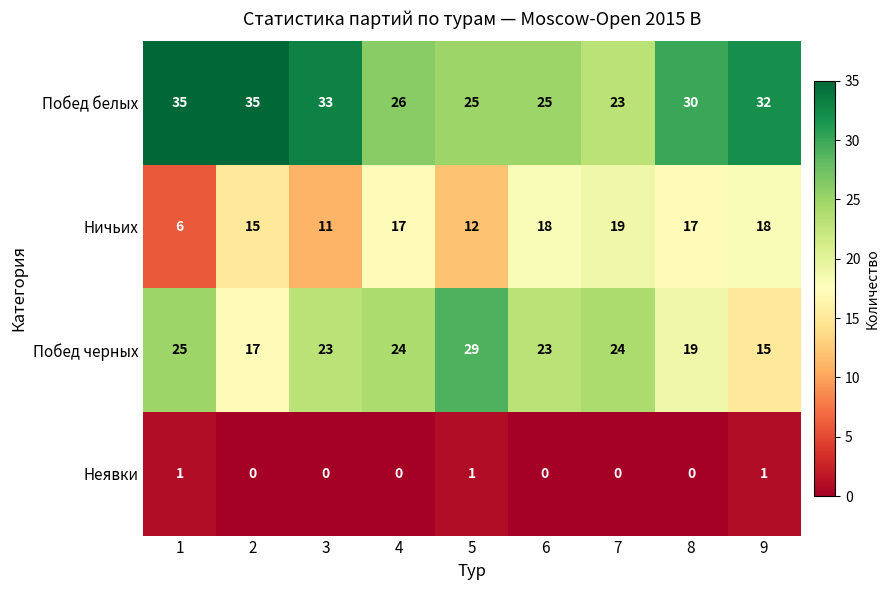

What is the total value across all series at 1?

67